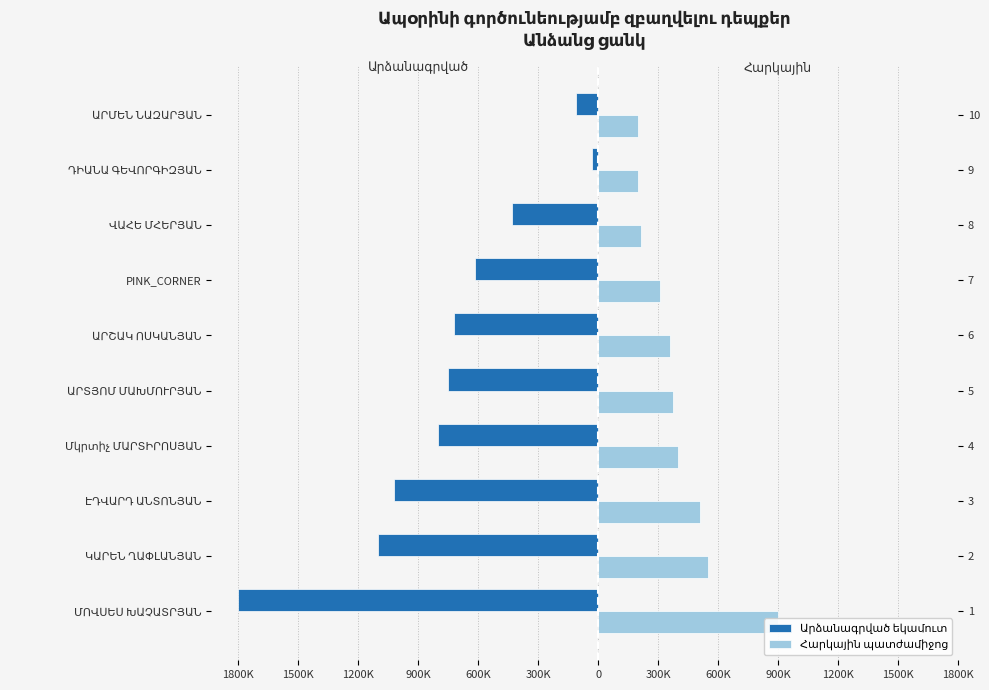

Read the Արձանագրված եկամուտ value at ԷԴՎԱՐԴ ԱՆՏՈՆՅԱՆ.

-1023000